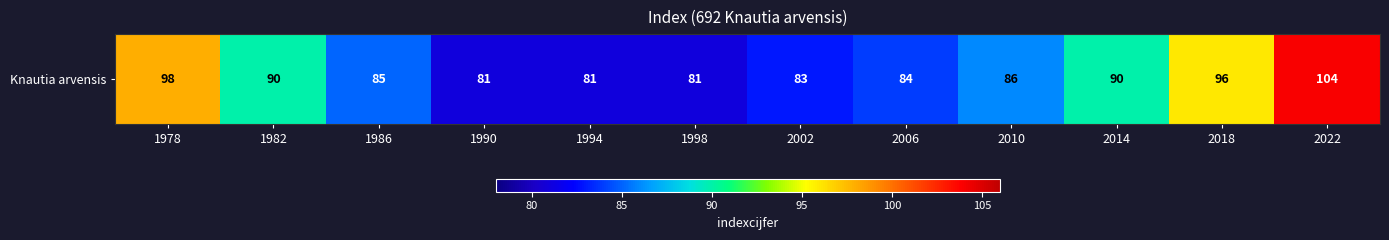

The value at 2006 is 113. True or false?

False